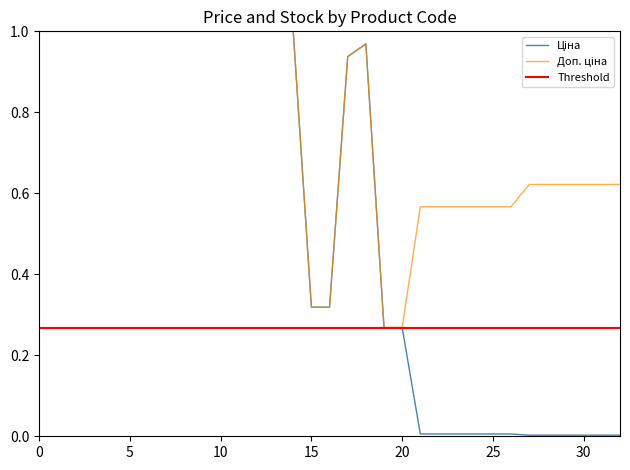

How many categories are shown in the chart?

33